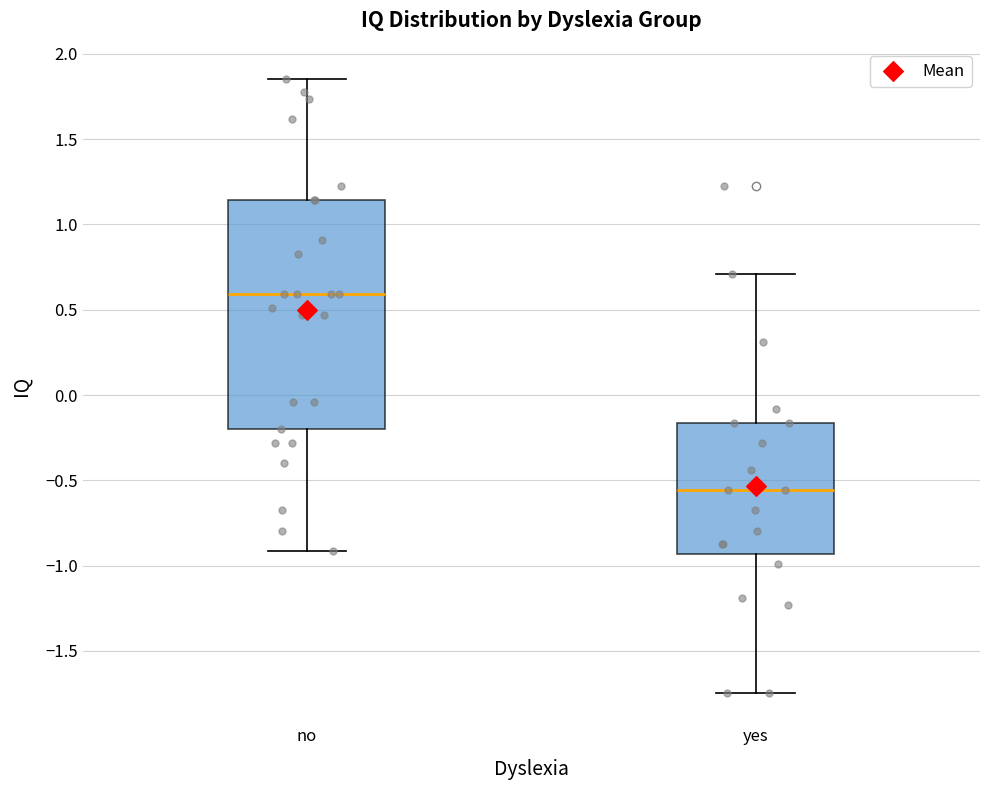

Which box is the tallest, from its lower edge to its upper edge?

no